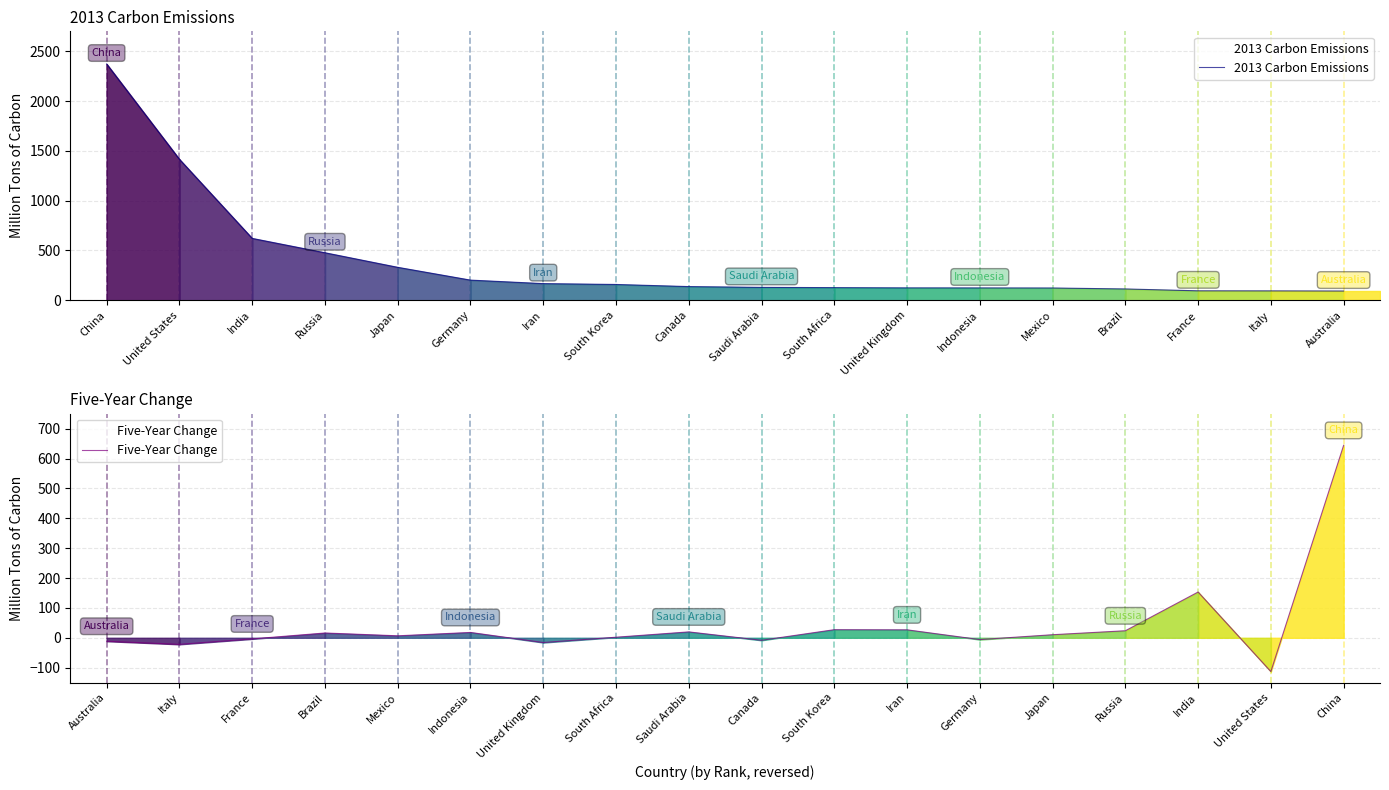

List the series in order of their overall mean, highest first.

2013 Carbon Emissions, Five-Year Change